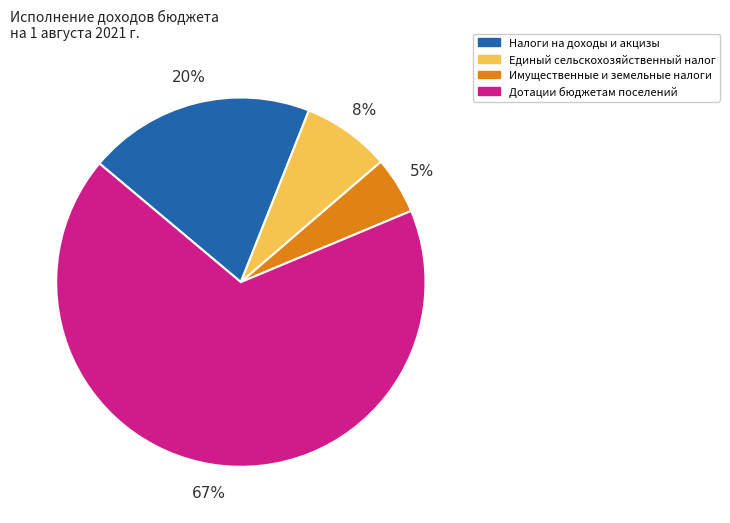

What is the ratio of the value at Единый сельскохозяйственный налог to the value at Налоги на доходы и акцизы?

0.4